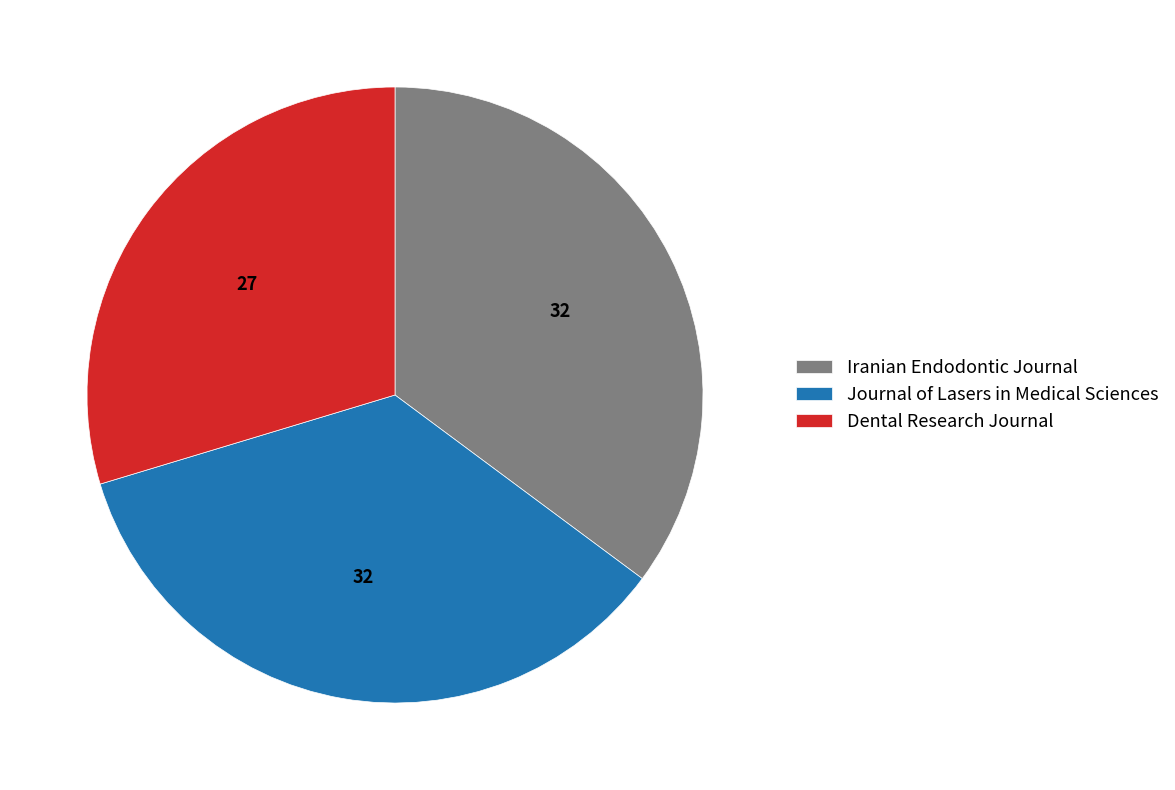

True or false: Dental Research Journal accounts for 24% of the total.

False